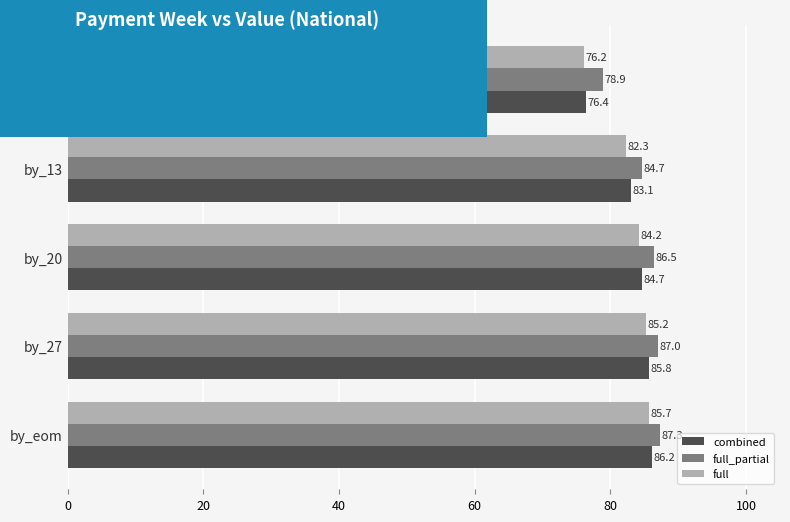

Is it true that full equals 111.9 at by_6?

False